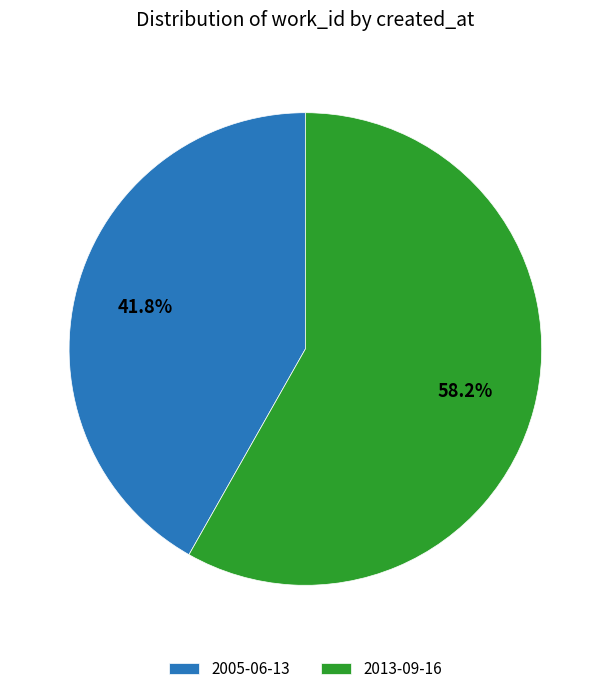

The 2013-09-16 slice represents 58% of the pie. True or false?

True